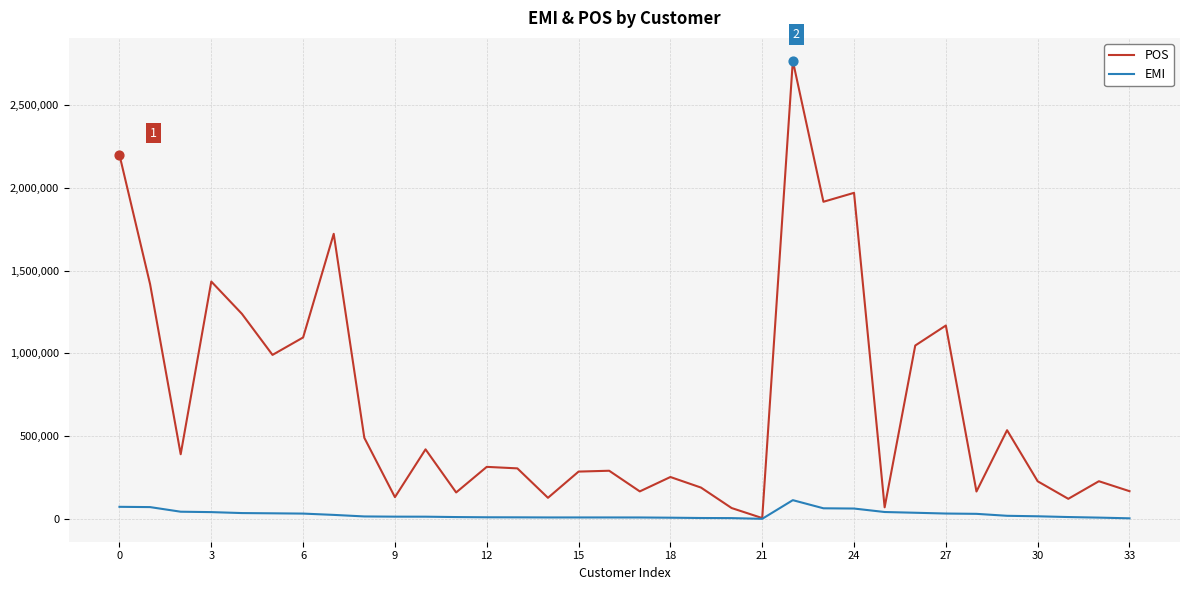

What are all the series names shown in the legend?

POS, EMI